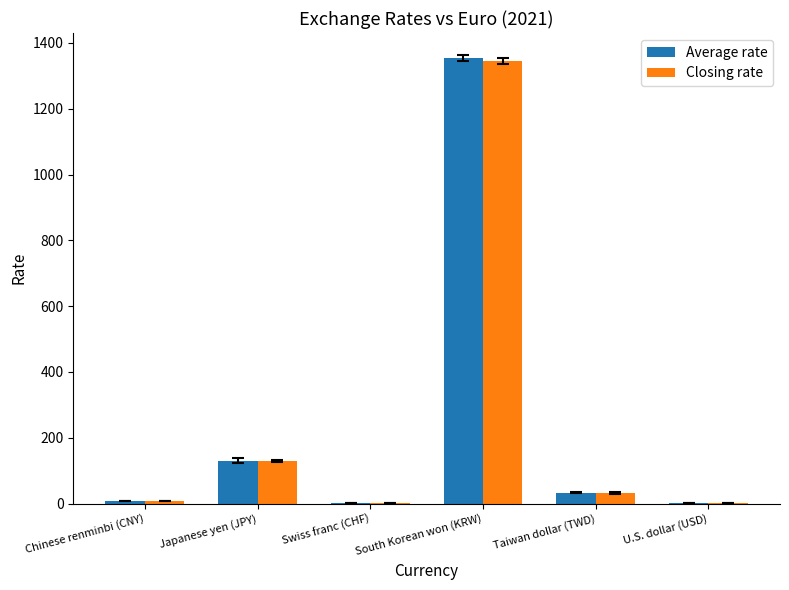

What is the sum of all Closing rate values?

1516.3